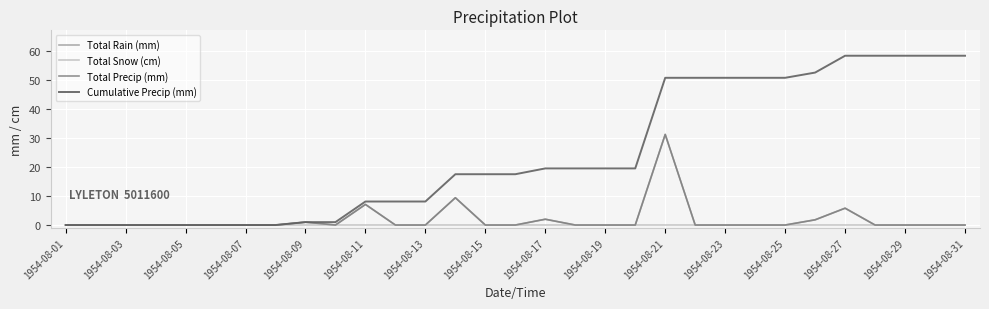

True or false: Total Rain (mm) and Total Snow (cm) cross at least once.

False